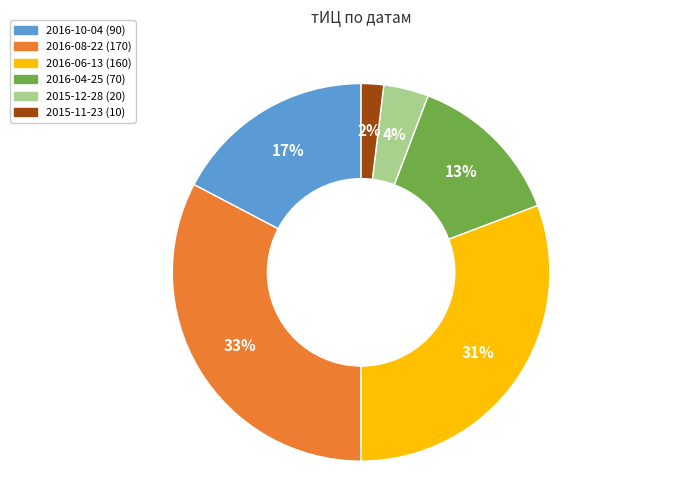

Which slice is the largest?

2016-08-22 (170)